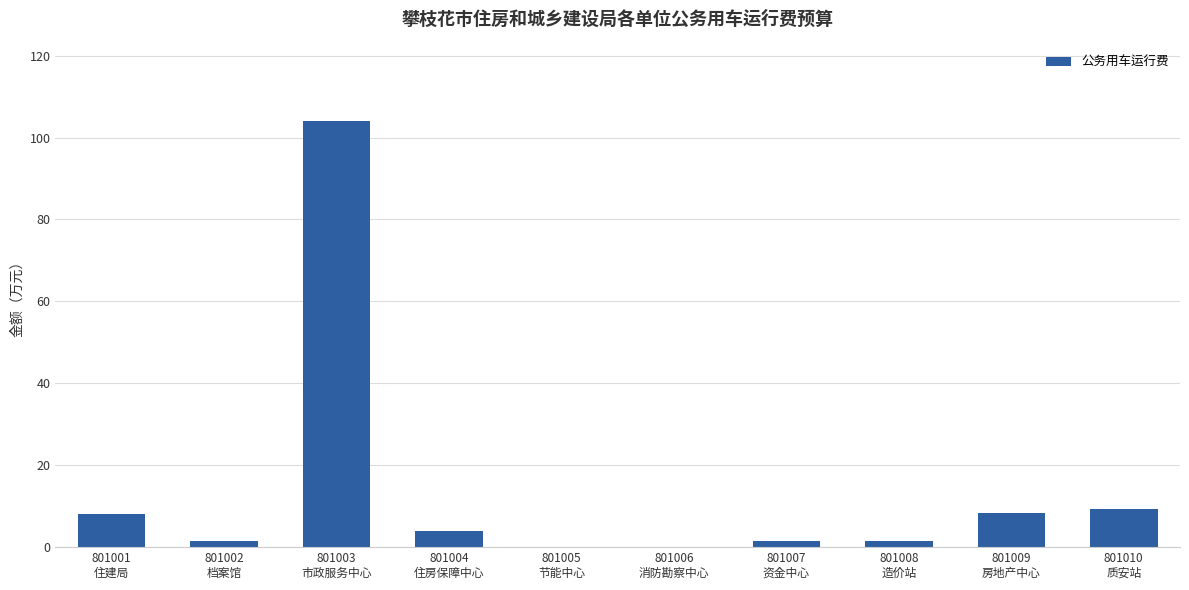

What is the greatest value displayed?

104.0